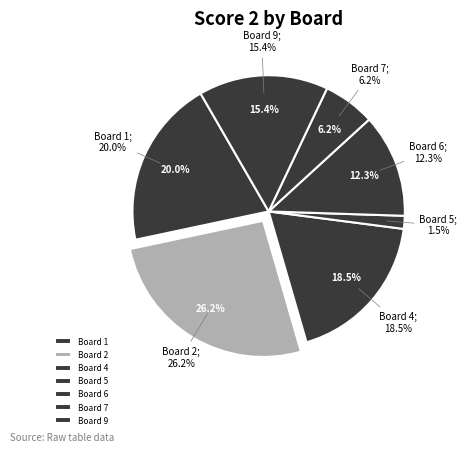

What percentage do 5 and 6 together represent?

13.8%